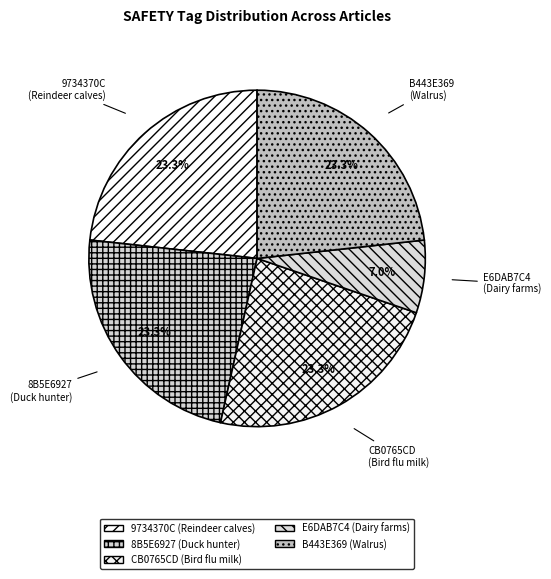

What percentage do 9734370C (Reindeer calves) and 8B5E6927 (Duck hunter) together represent?

46.5%